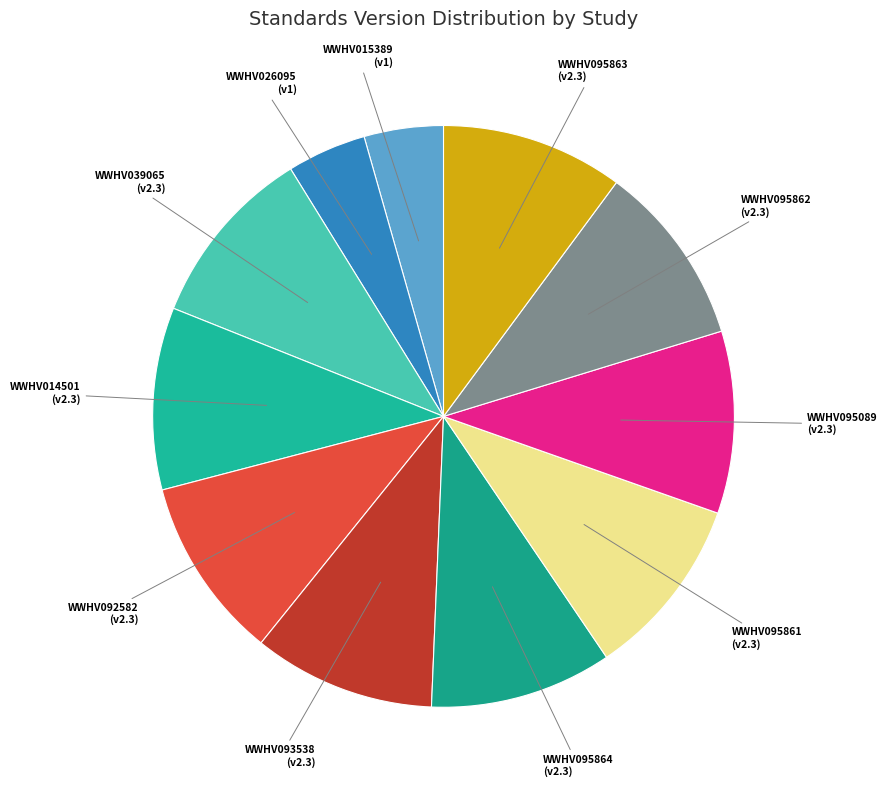

Is WWHV095089 (v2.3) the majority of the pie?

No